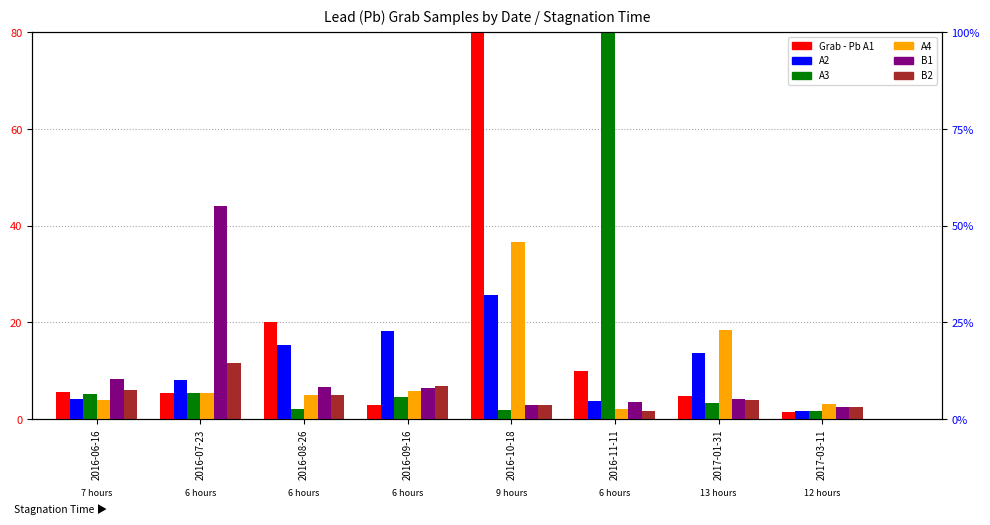

At which label is Grab - Pb A1 closest to 40?

2016-08-26